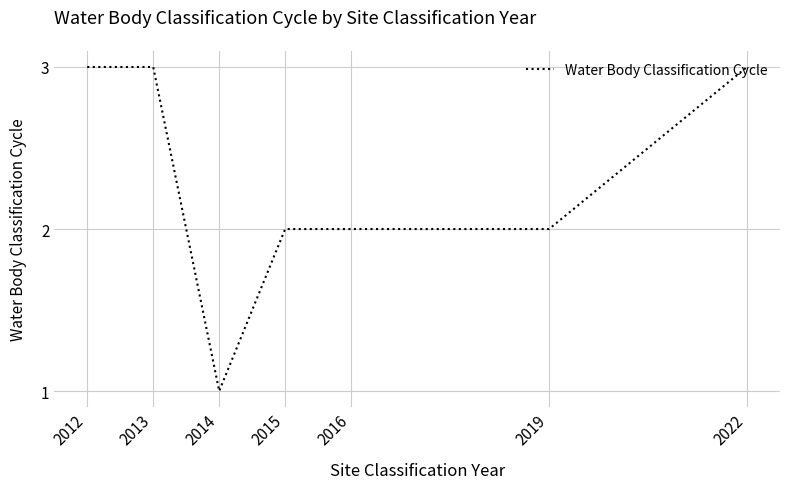

Count the number of data series in this chart.

1